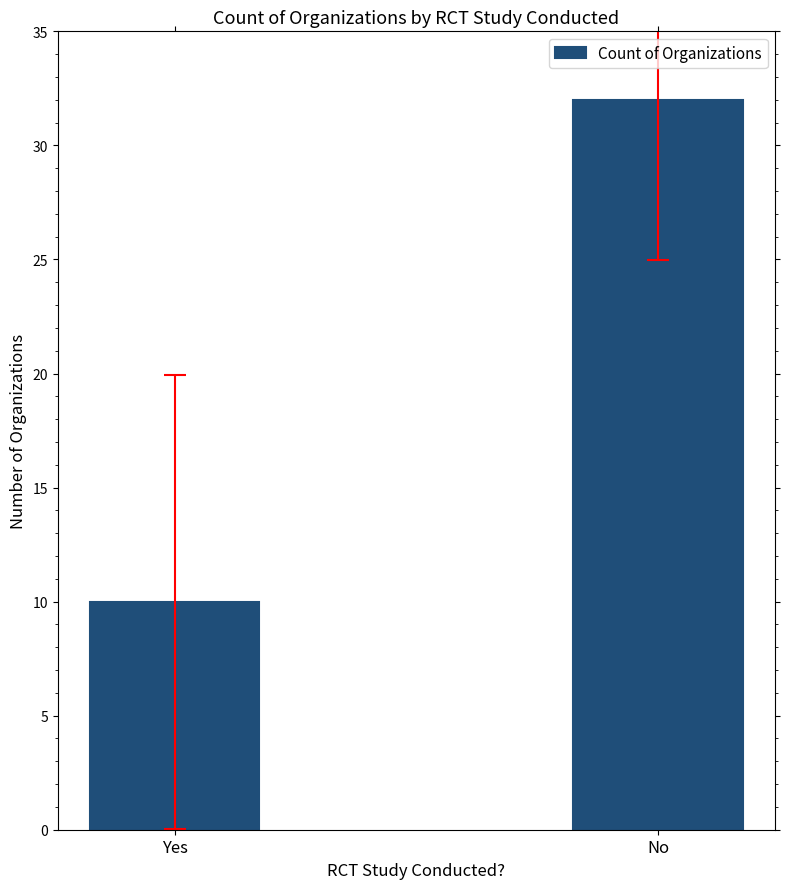

What is the ratio of the value at No to the value at Yes?

3.2